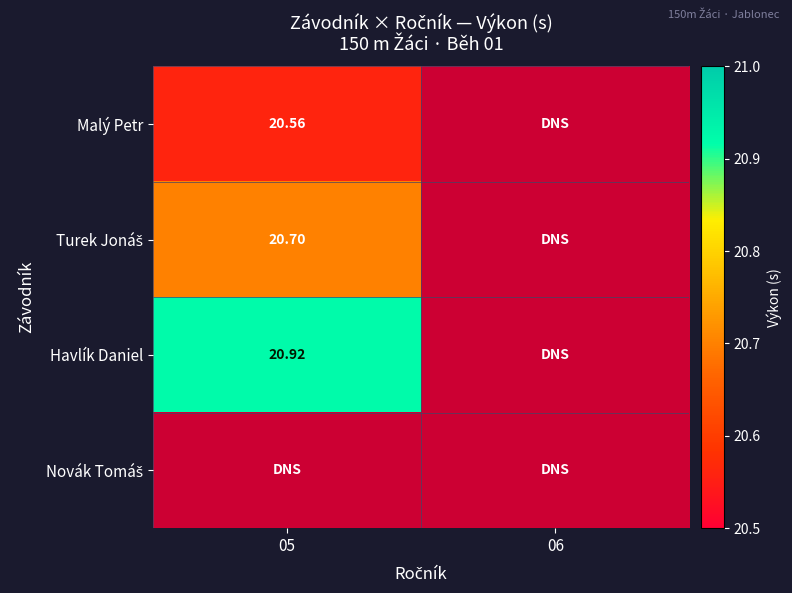

The value of Turek Jonáš at 05 is 20.7. True or false?

True